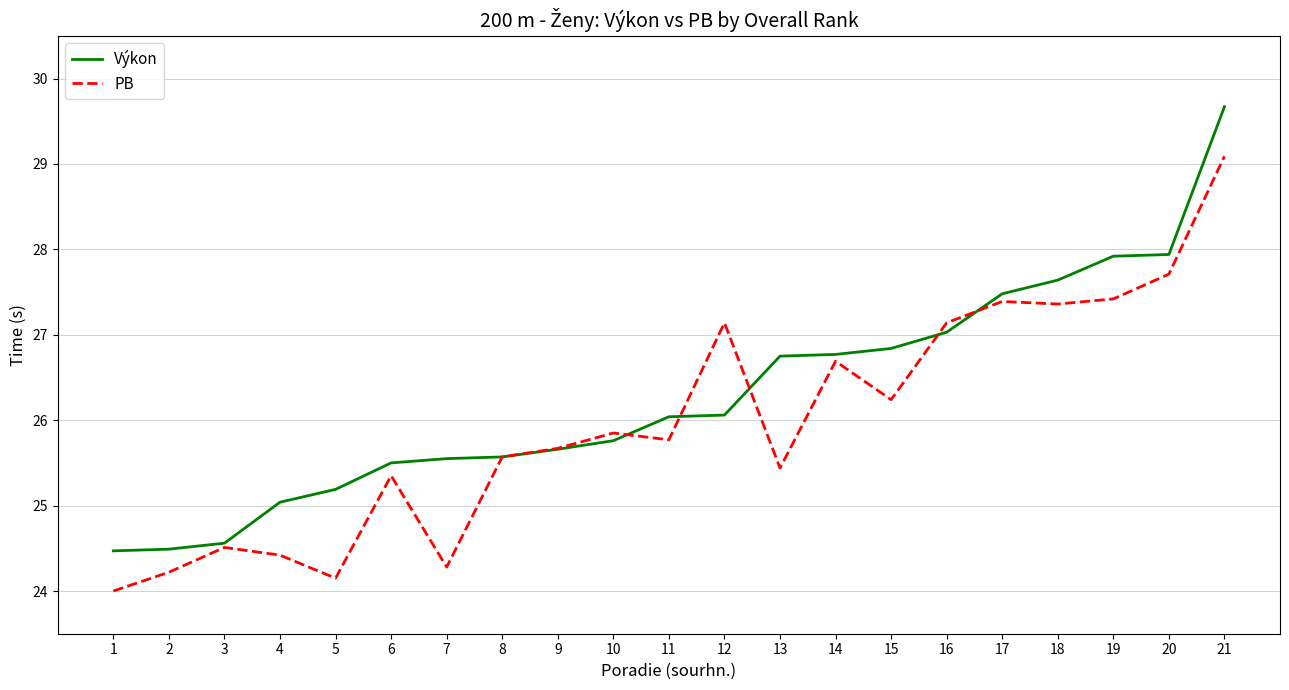

List the series in order of their overall mean, lowest first.

PB, Výkon